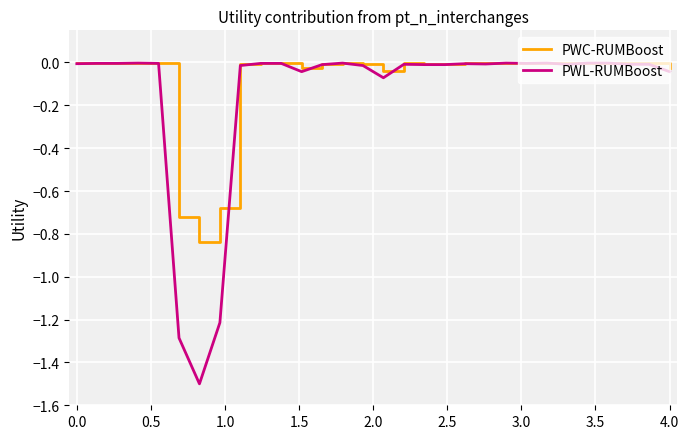

Which series has the largest range (max minus min)?

PWL-RUMBoost